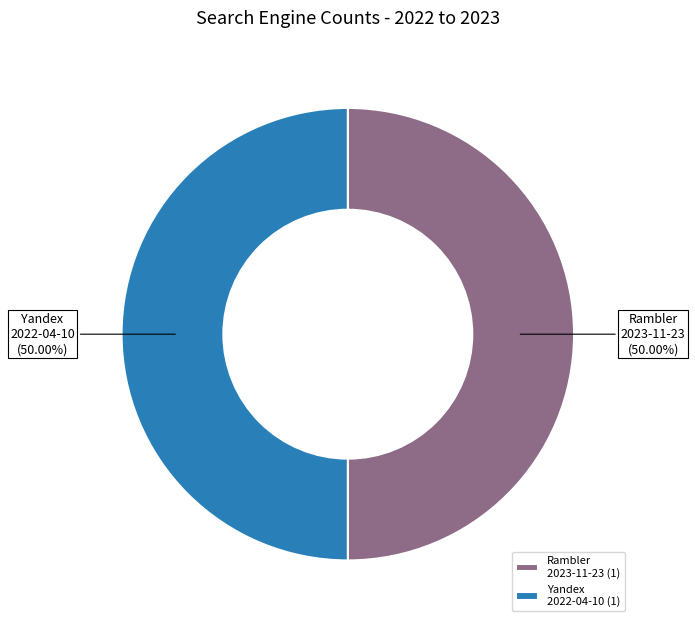

What is the ratio of the value at Rambler 2023-11-23 to the value at Yandex 2022-04-10?

1.0